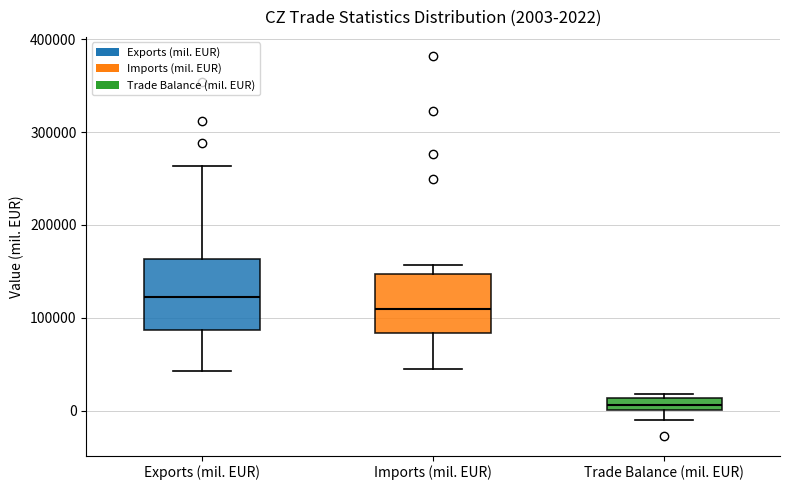

Which box's median line is the lowest?

Trade Balance (mil. EUR)